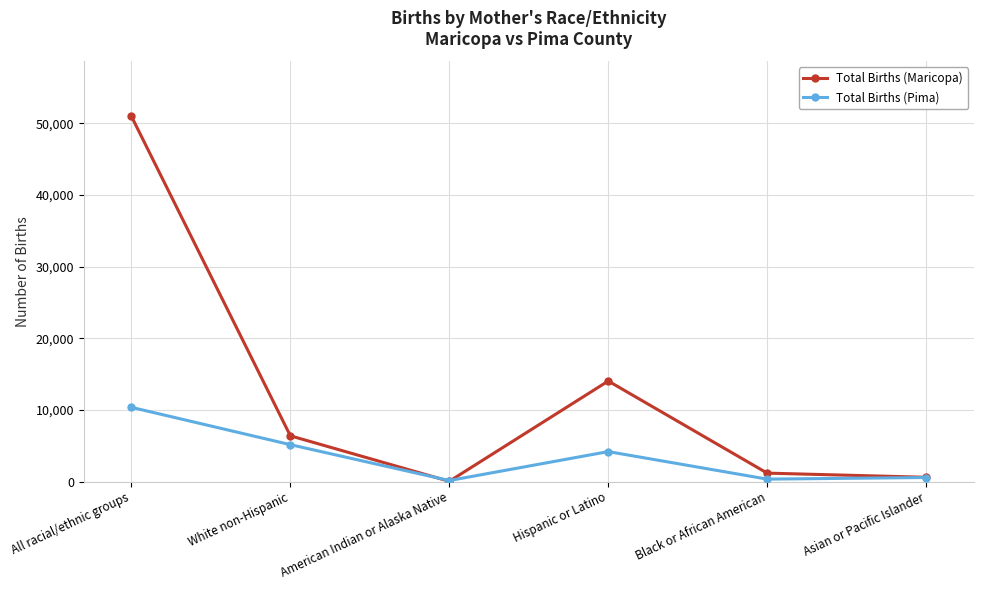

What position from the right is White non-Hispanic?

5